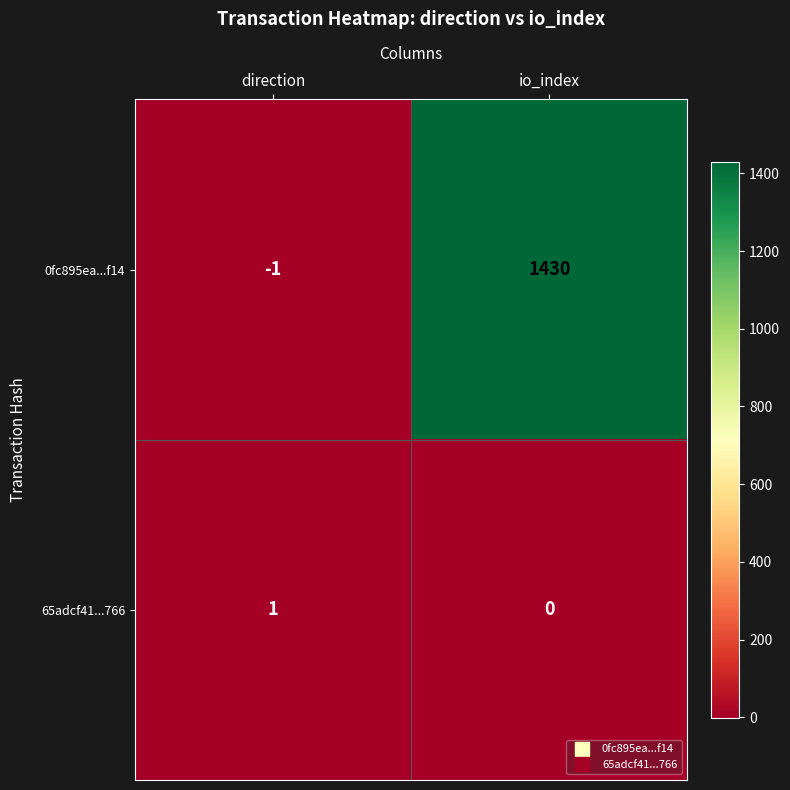

What is the difference between the maximum and minimum values in the 0fc895ea...f14 series?

1431